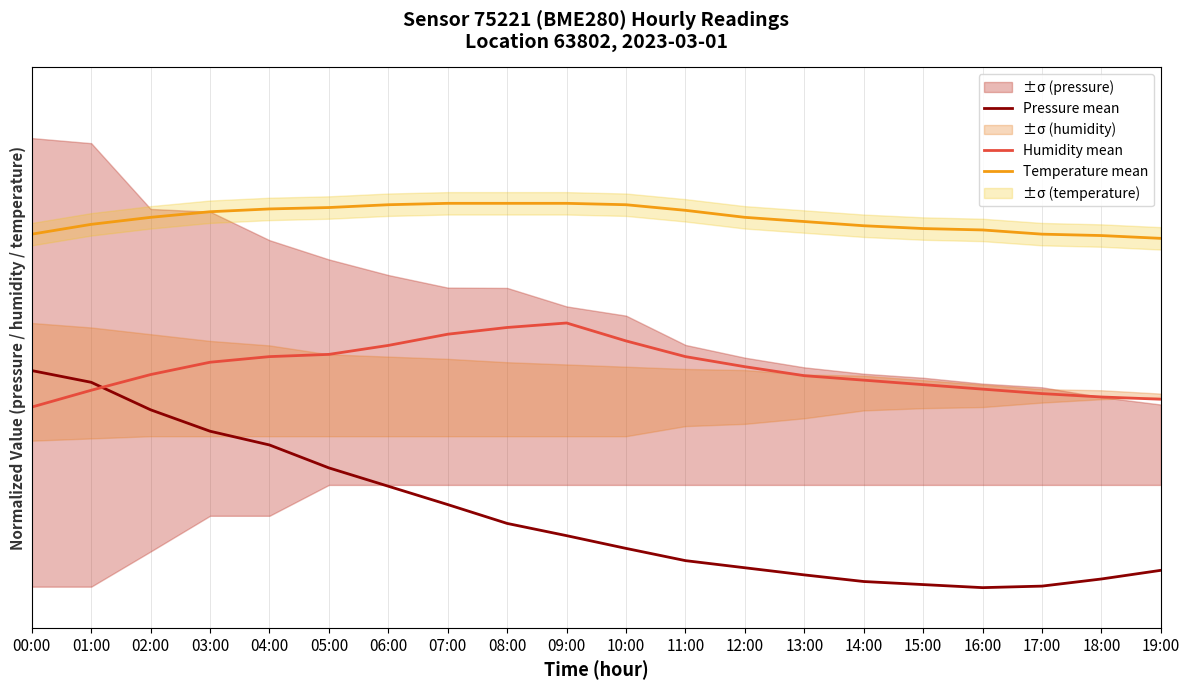

True or false: Temperature mean has more than 1 interior local peaks.

False